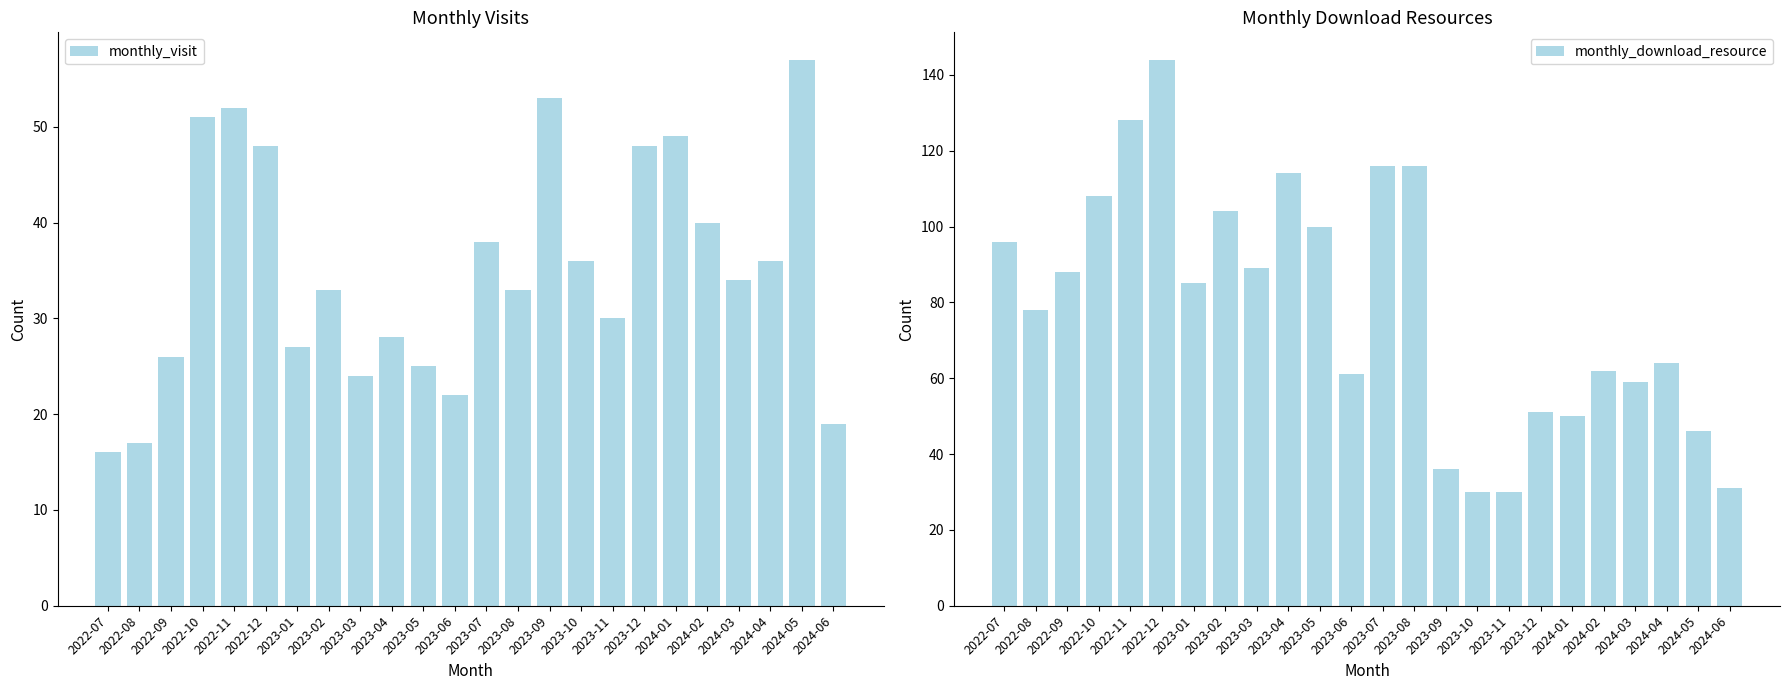

How many data points in monthly_visit are above 34?

11